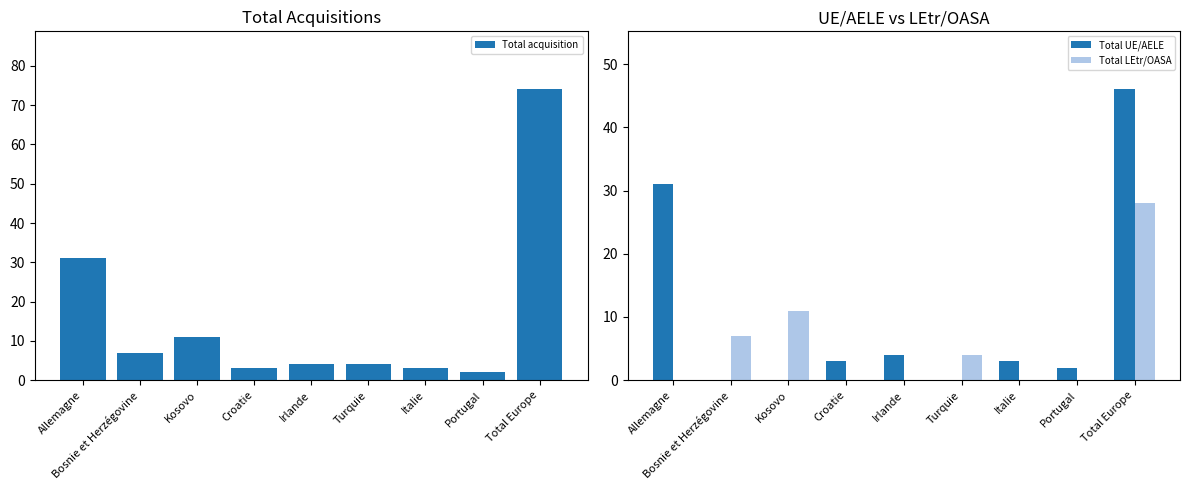

List the labels in order of Total UE/AELE value, largest first.

Total Europe, Allemagne, Irlande, Croatie, Italie, Portugal, Bosnie et Herzégovine, Kosovo, Turquie